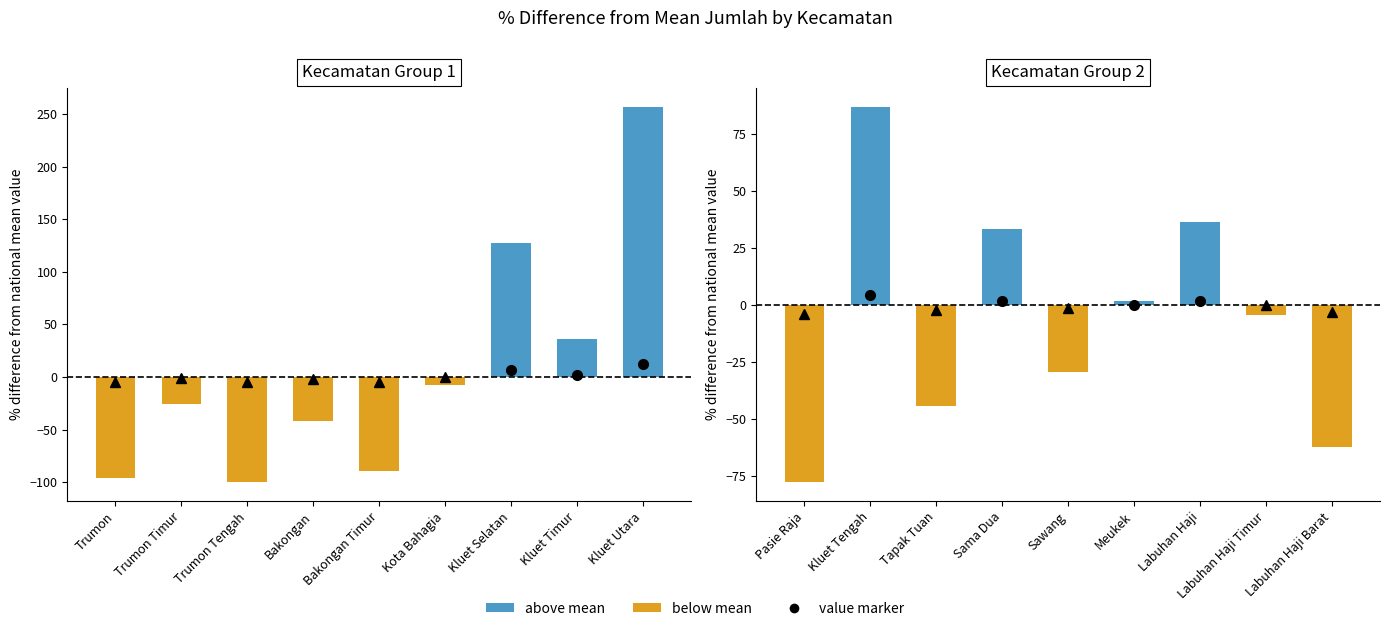

What is the label of the 2nd bar from the left?

Kluet Tengah